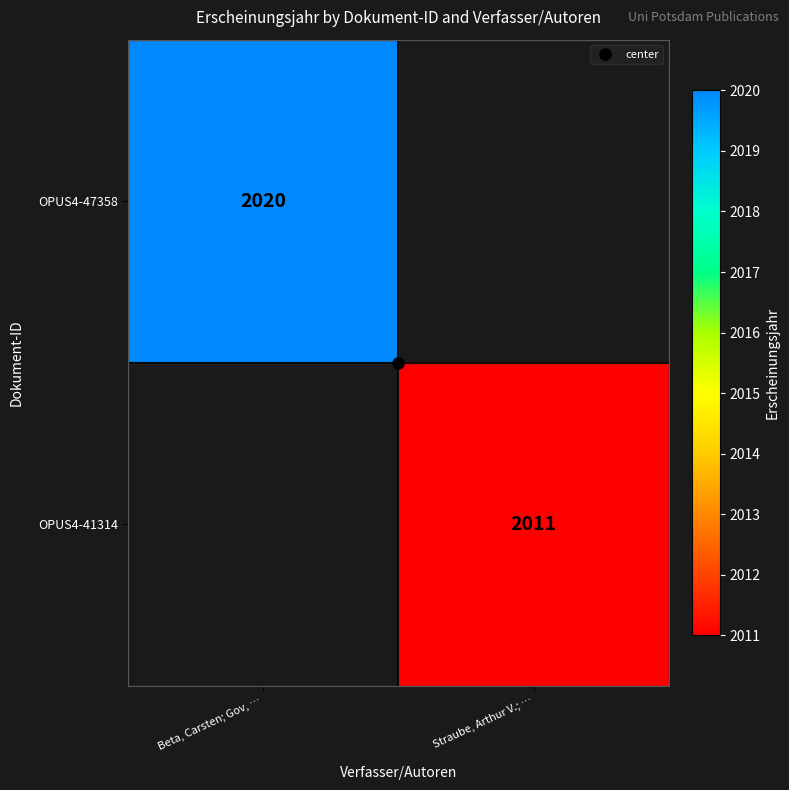

What is the minimum value shown in the chart?

2011.0